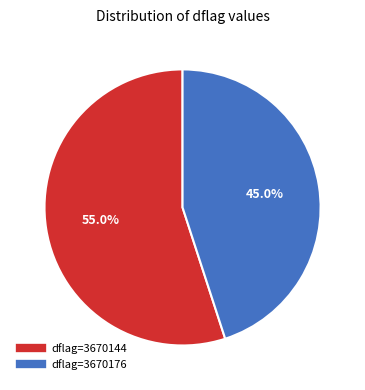

Is there any slice that represents more than half of the pie?

Yes